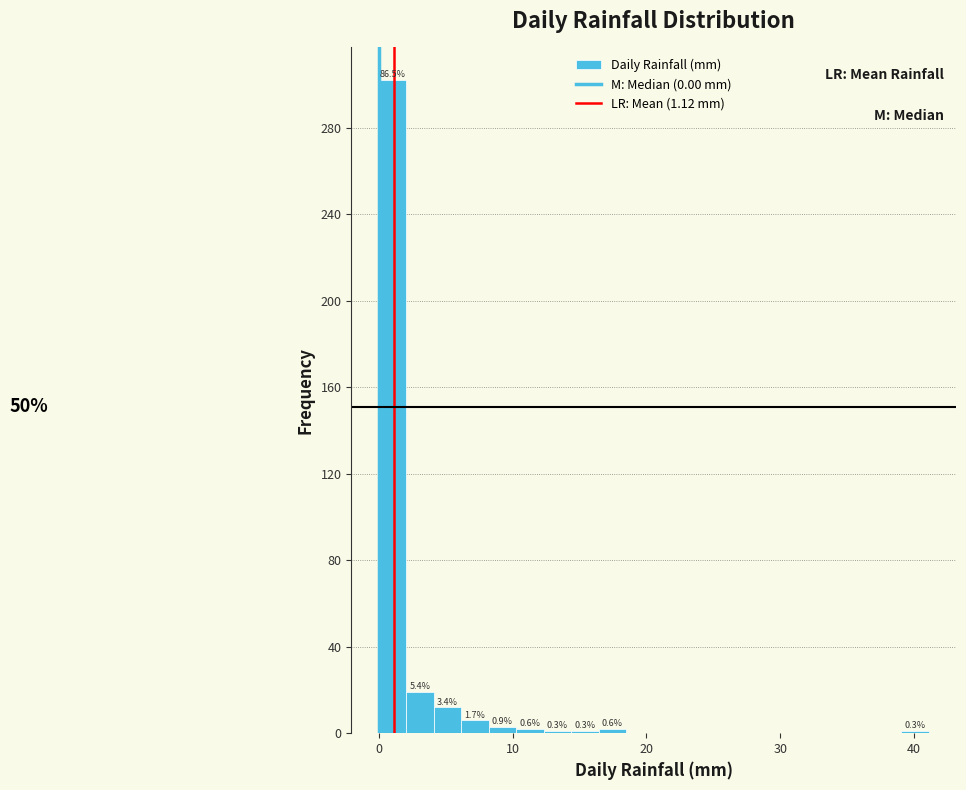

Around what value on the x-axis is the tallest bar? Give the approximate position of its centre, as read against the axis.

1